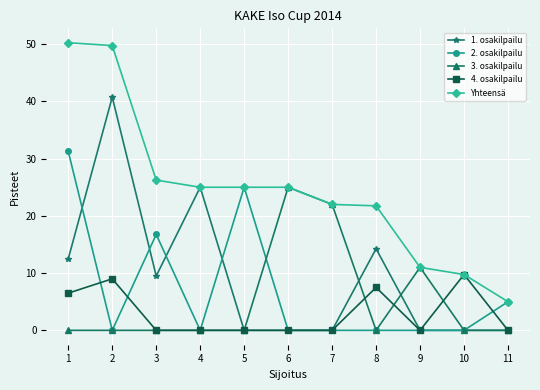

Which series has the widest spread of values?

Yhteensä